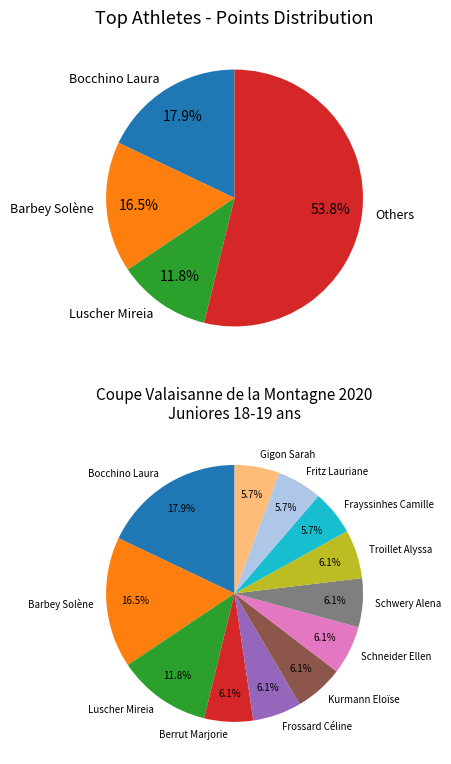

What percentage do Gigon Sarah and Berrut Marjorie together represent?

11.8%